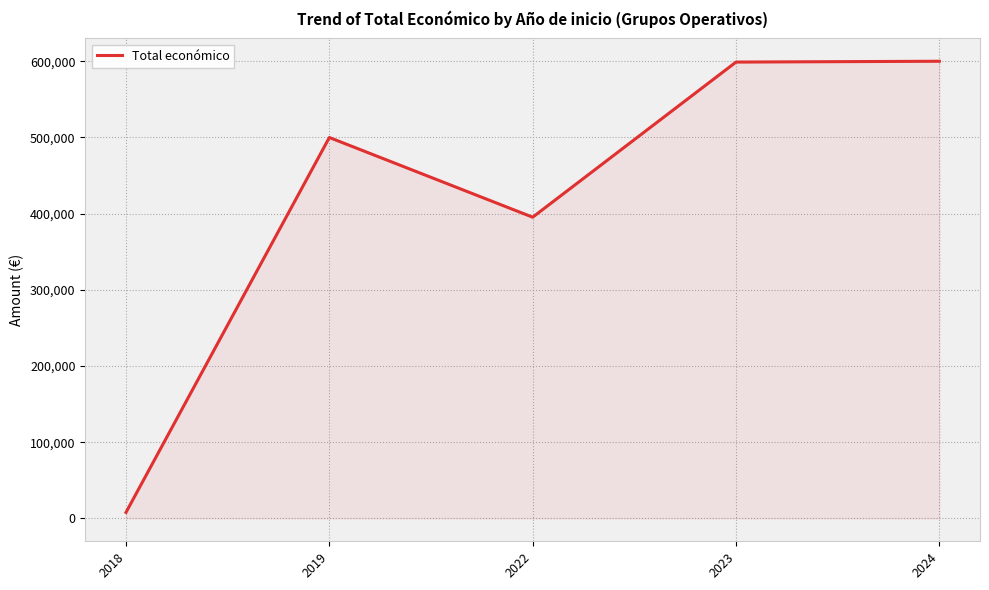

The value at 2023 is 815718. True or false?

False